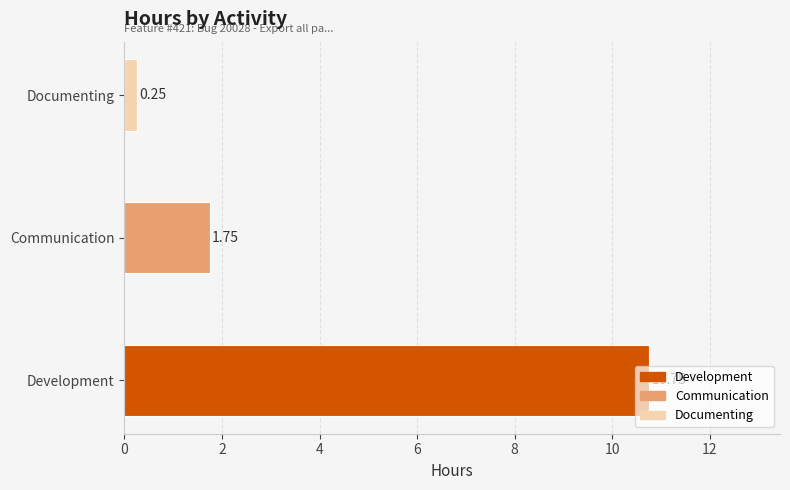

Count the number of categories in the chart.

3